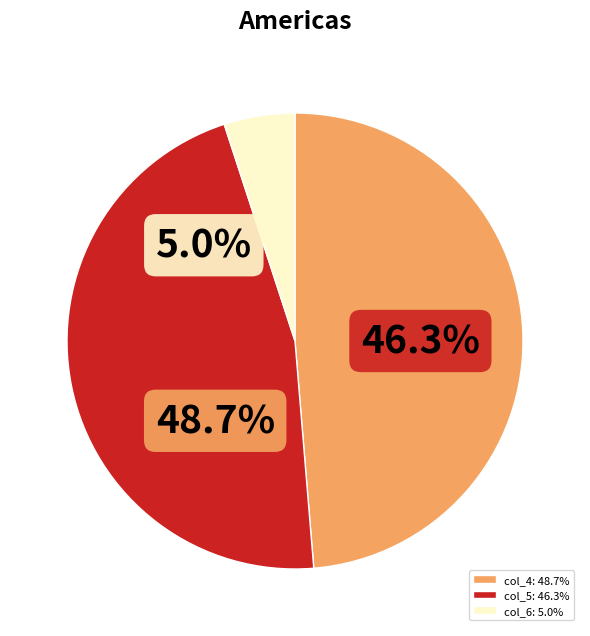

The 3 slice represents 3% of the pie. True or false?

False